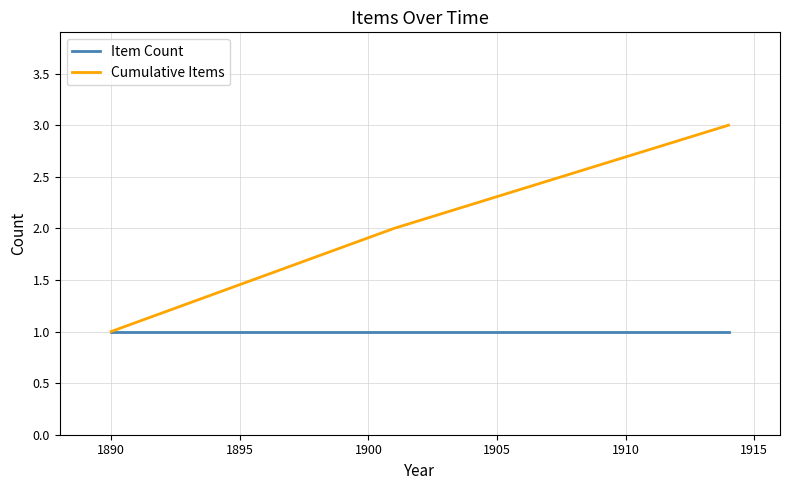

Which series has the largest range (max minus min)?

Cumulative Items